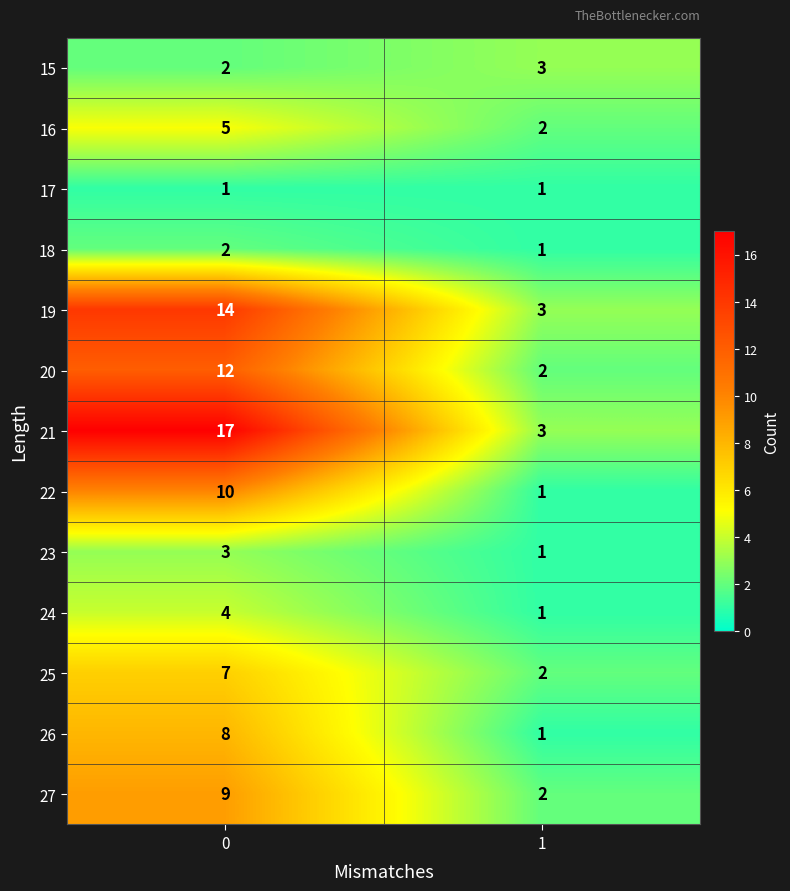

What is the spread (max minus min) of values at 0?

16